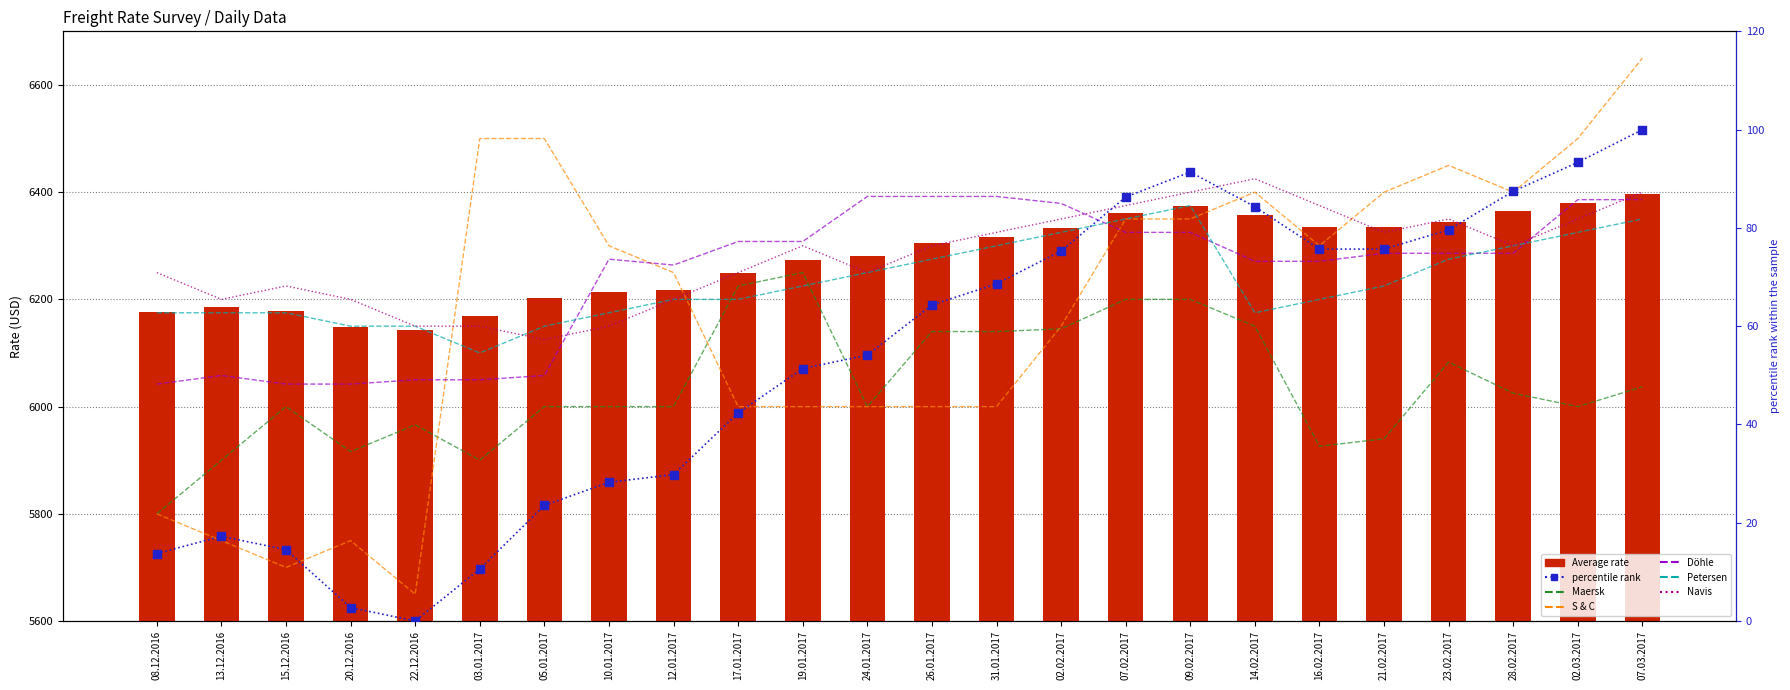

At how many categories does at least one series exceed 5898?

24